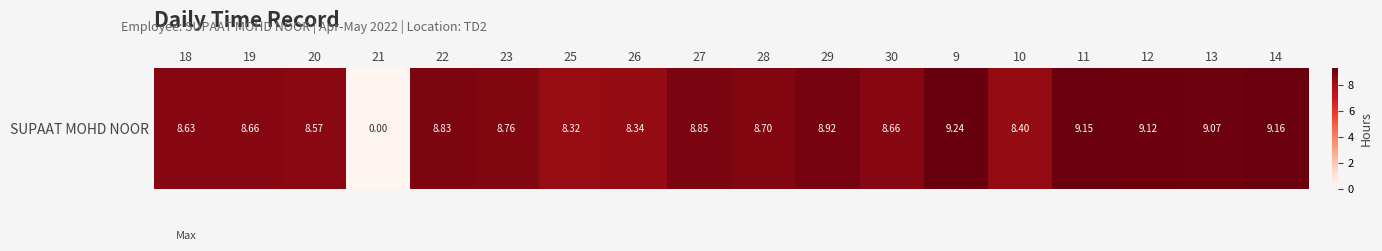

How many categories are shown in the chart?

18